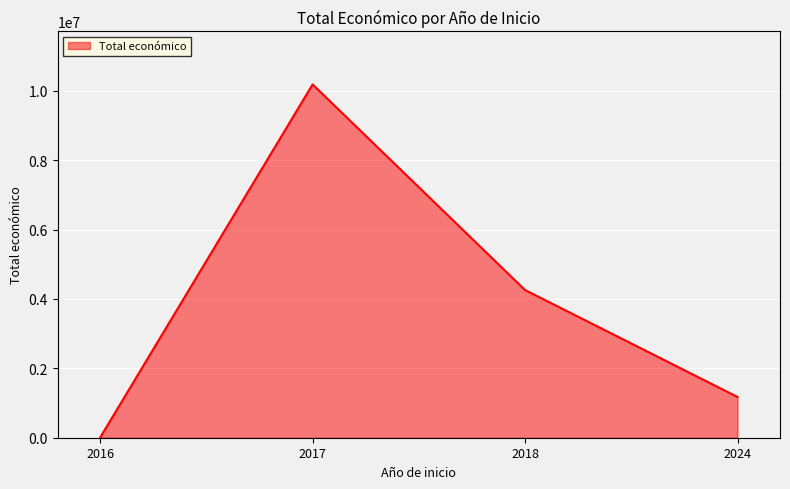

What is the average value?

3905343